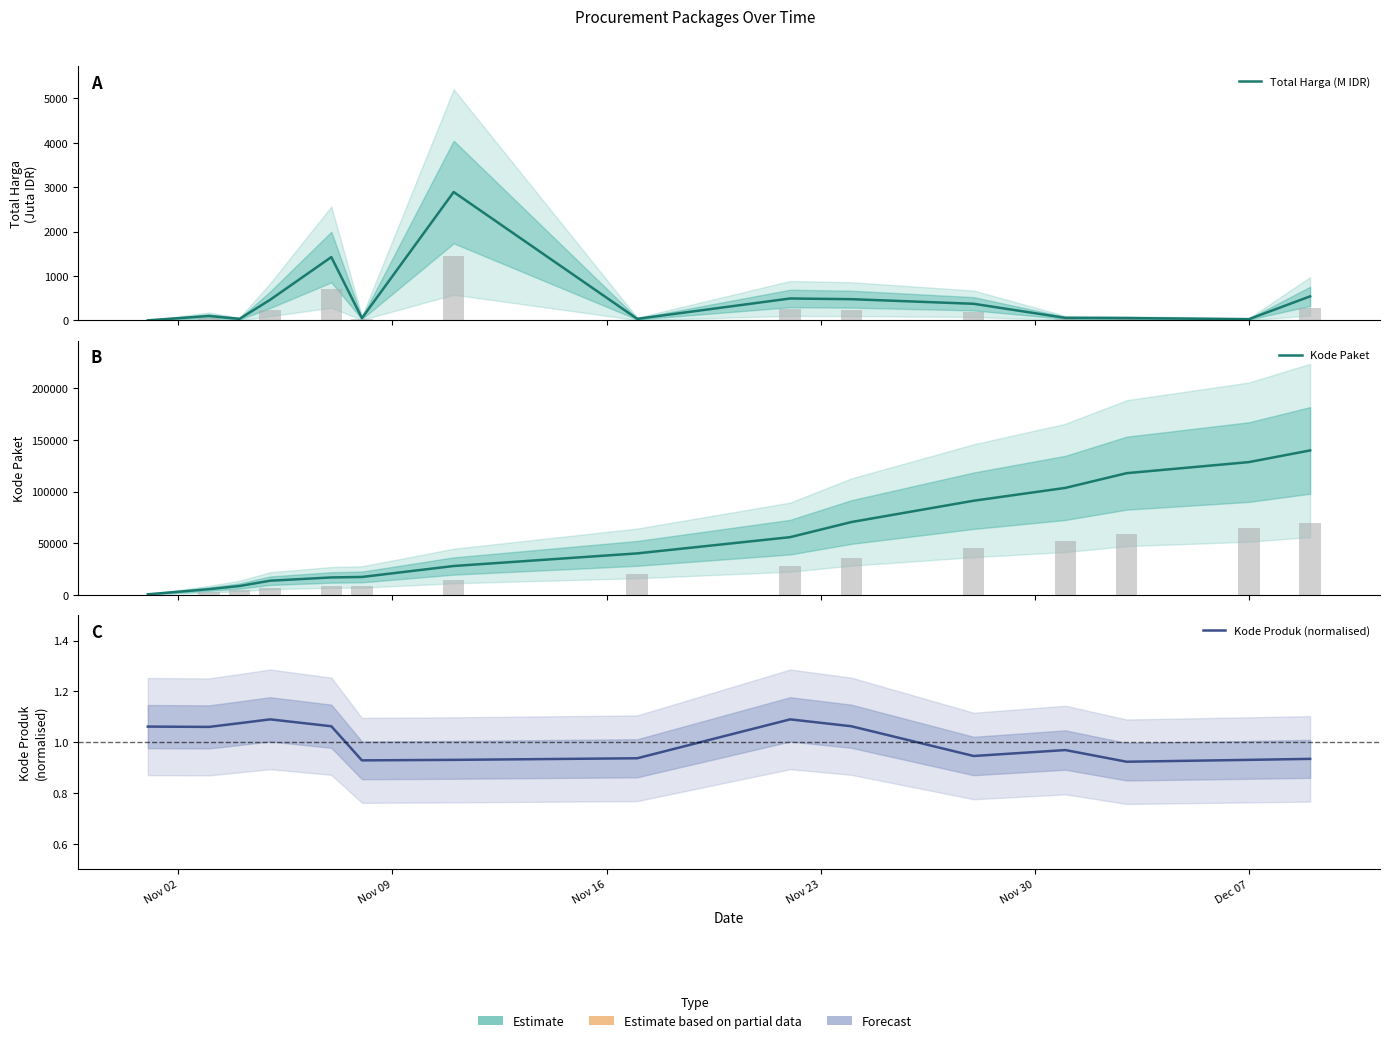

Rank the series by their maximum value, from highest to lowest.

Kode Paket, Total Harga (M IDR), Kode Produk (normalised)